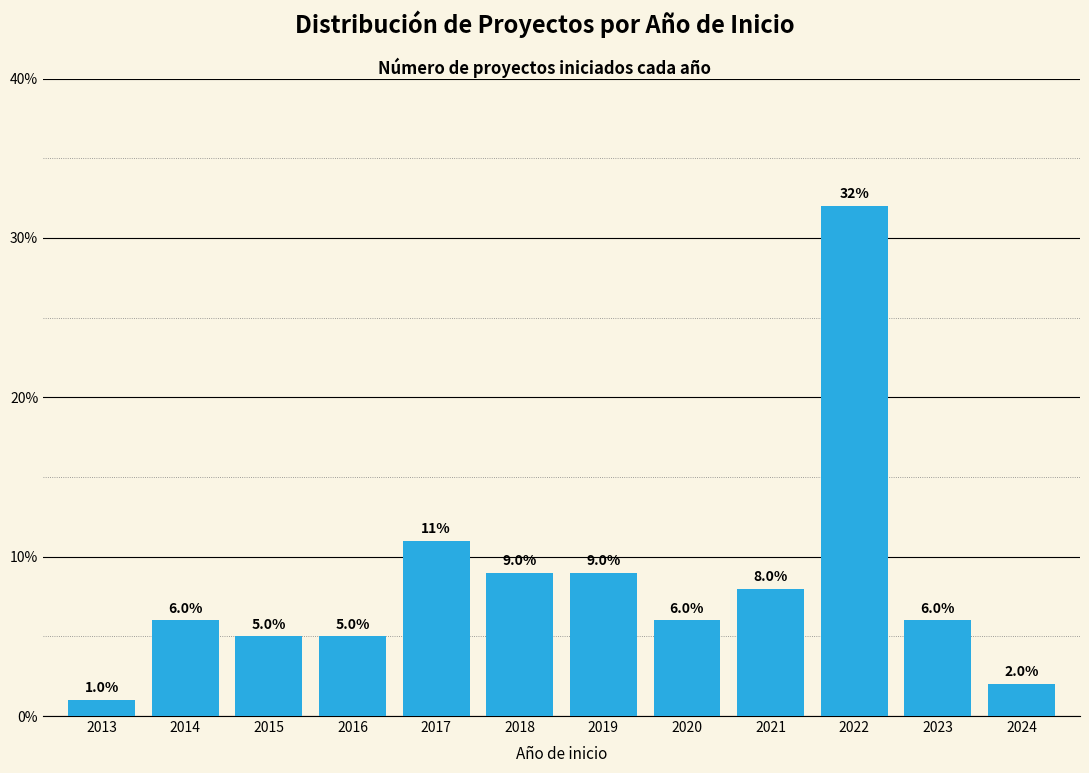

Reading right to left, extract all data points from this chart.

2024=2	2023=6	2022=32	2021=8	2020=6	2019=9	2018=9	2017=11	2016=5	2015=5	2014=6	2013=1